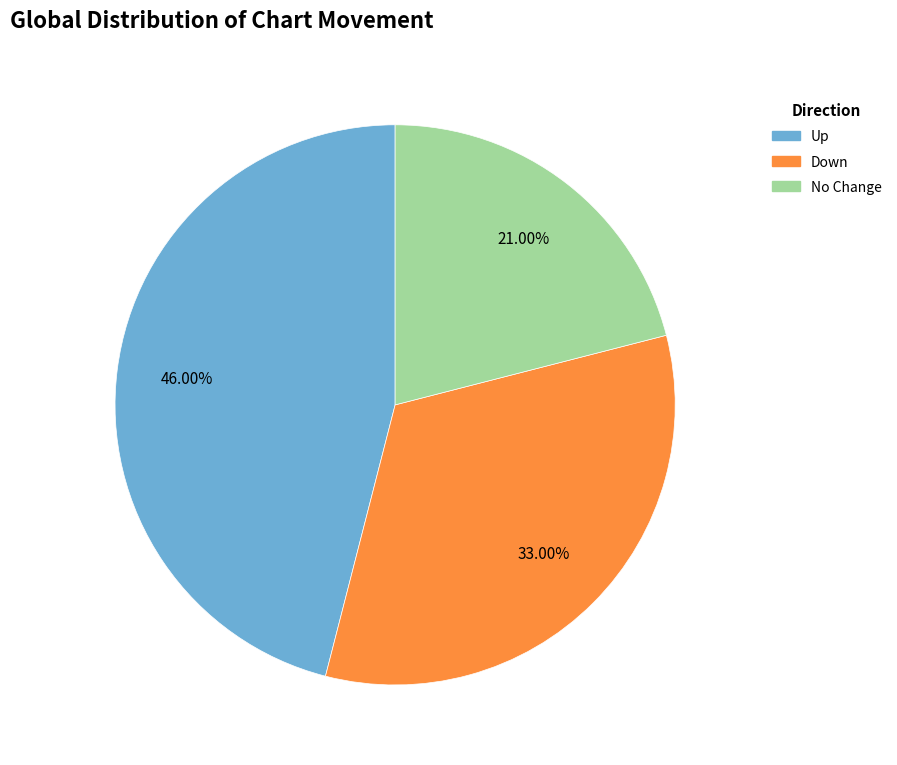

Combined, do No Change and Up account for over 50%?

Yes